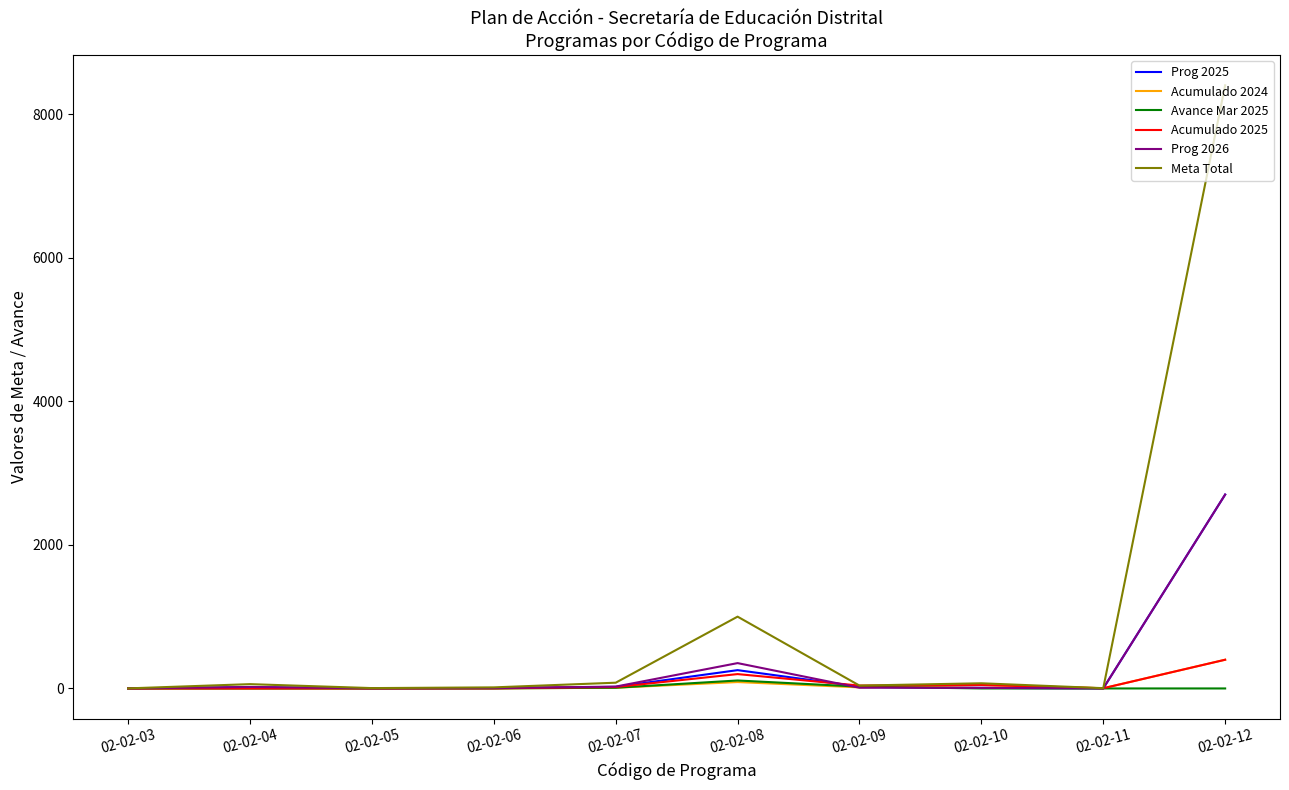

Between 02-02-08 and 02-02-11, which series saw the biggest shift?

Meta Total